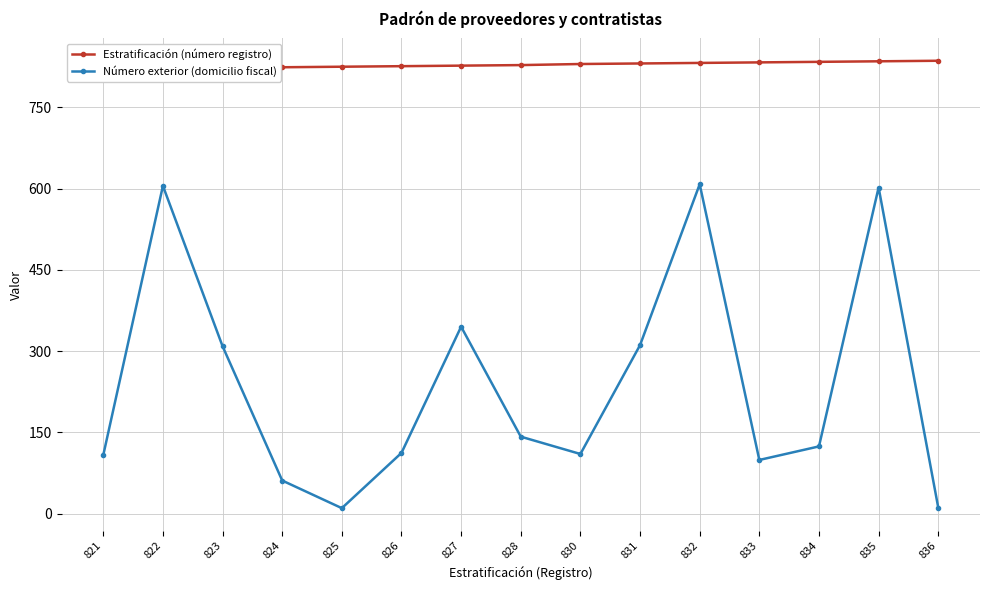

Rank the series by their maximum value, from highest to lowest.

Estratificación (número registro), Número exterior (domicilio fiscal)